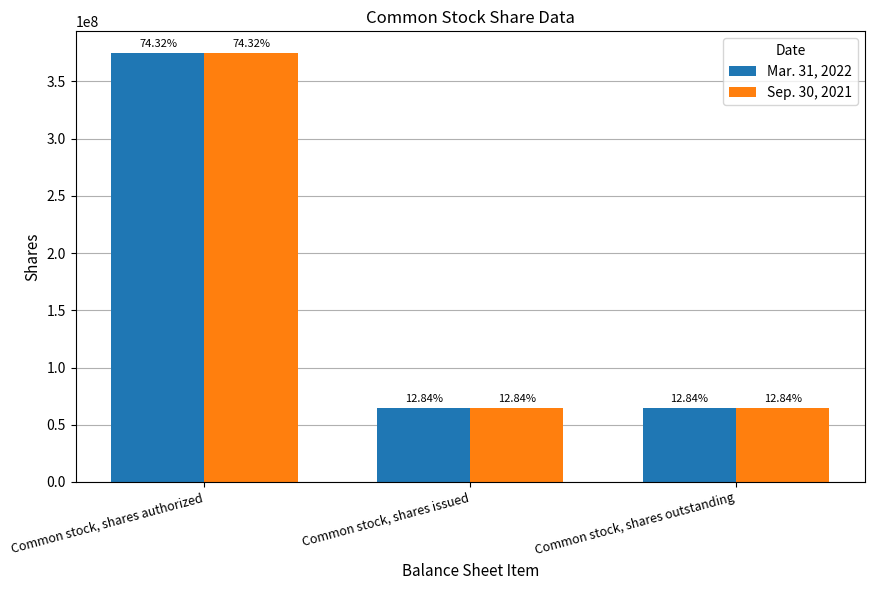

Reading left to right, extract all data points from this chart.

Mar. 31, 2022: 375000000	64778050	64778050
Sep. 30, 2021: 375000000	64778050	64778050